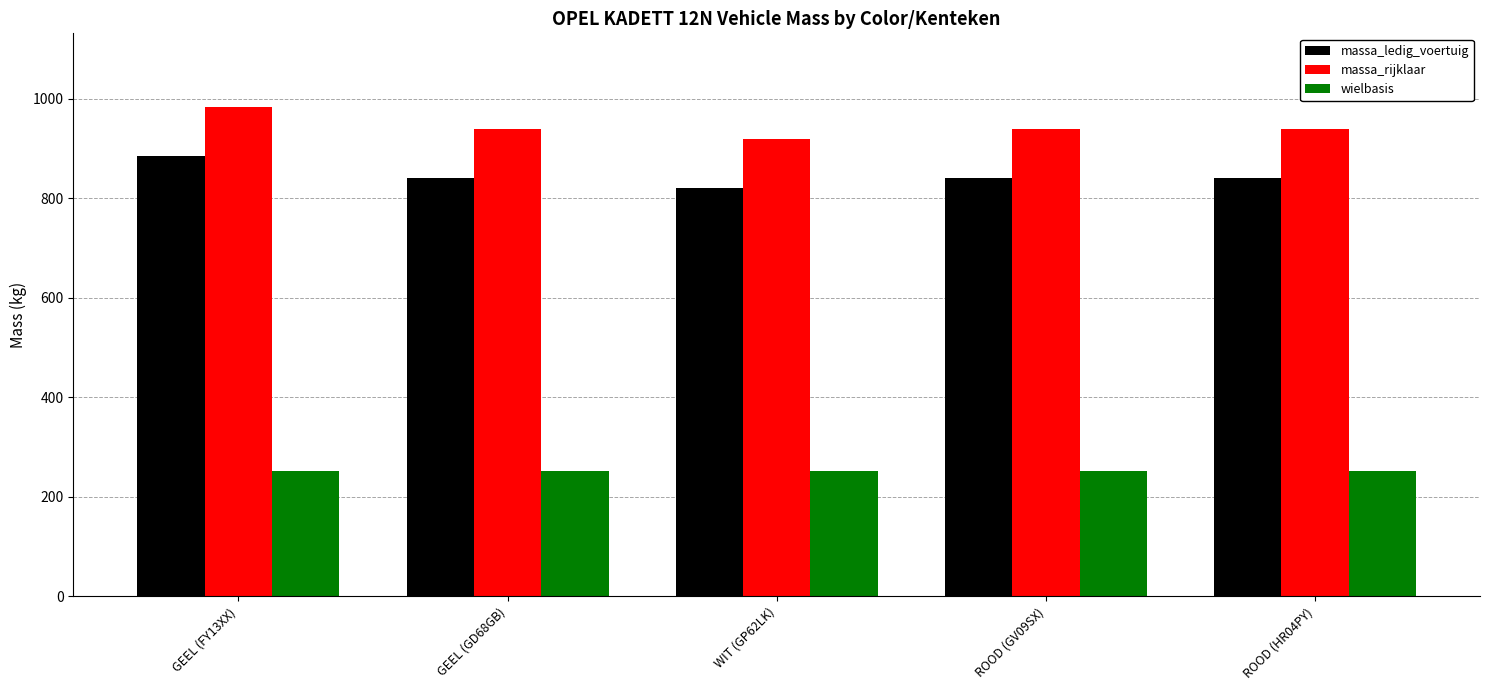

What is the maximum value shown in the chart?

984